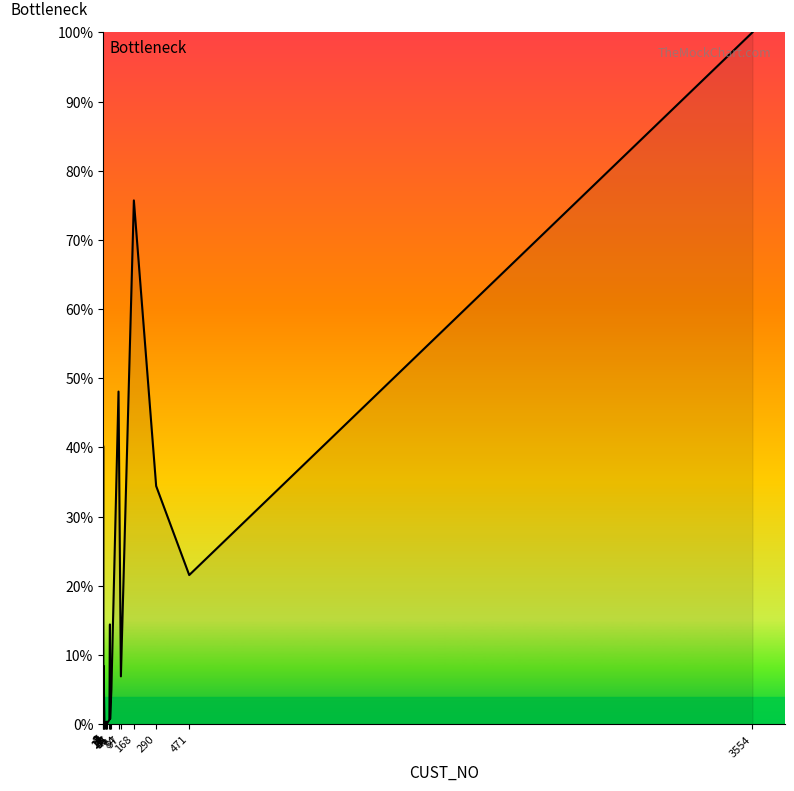

Is this an area chart (filled region under the line)?

No